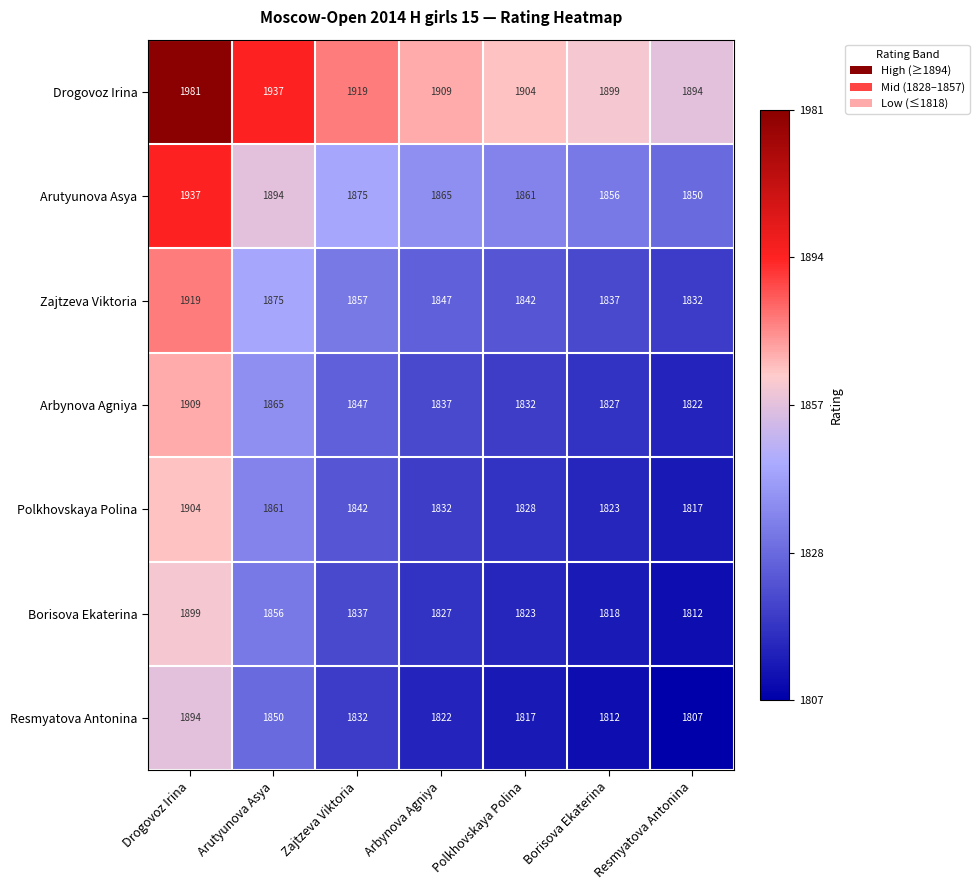

At which category does the chart reach its minimum across all series?

Resmyatova Antonina